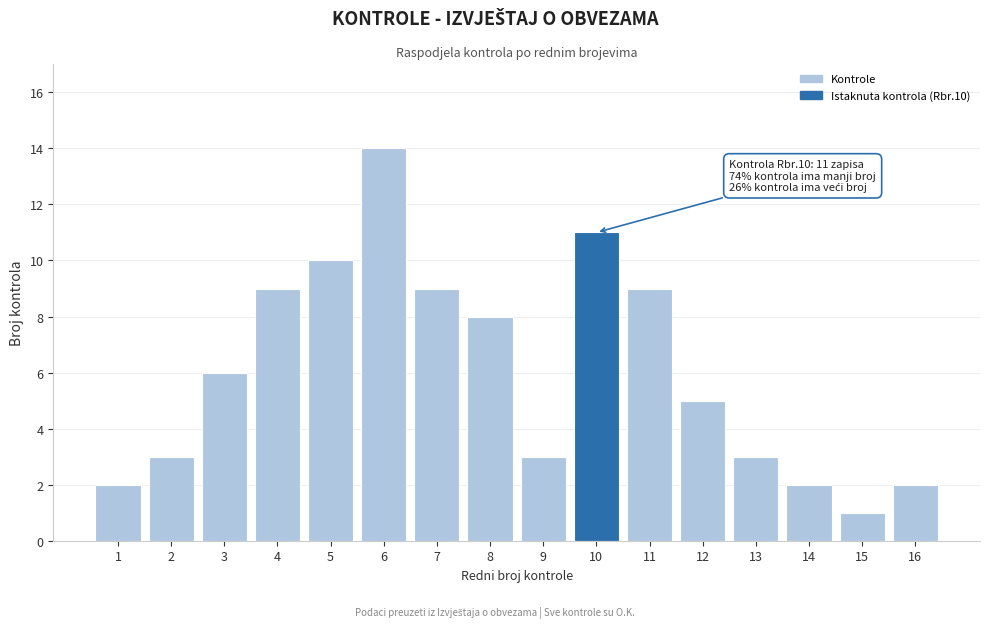

Reading left to right, what are all the values shown in this chart?

2	3	6	9	10	14	9	8	3	11	9	5	3	2	1	2